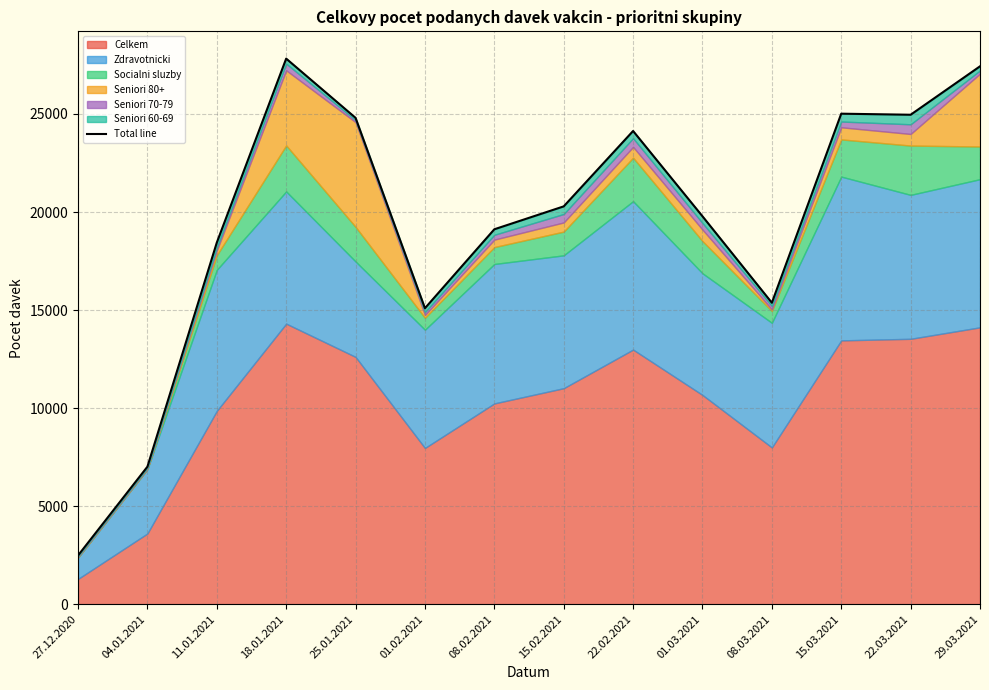

Between 01.02.2021 and 01.03.2021, which is larger?

01.03.2021